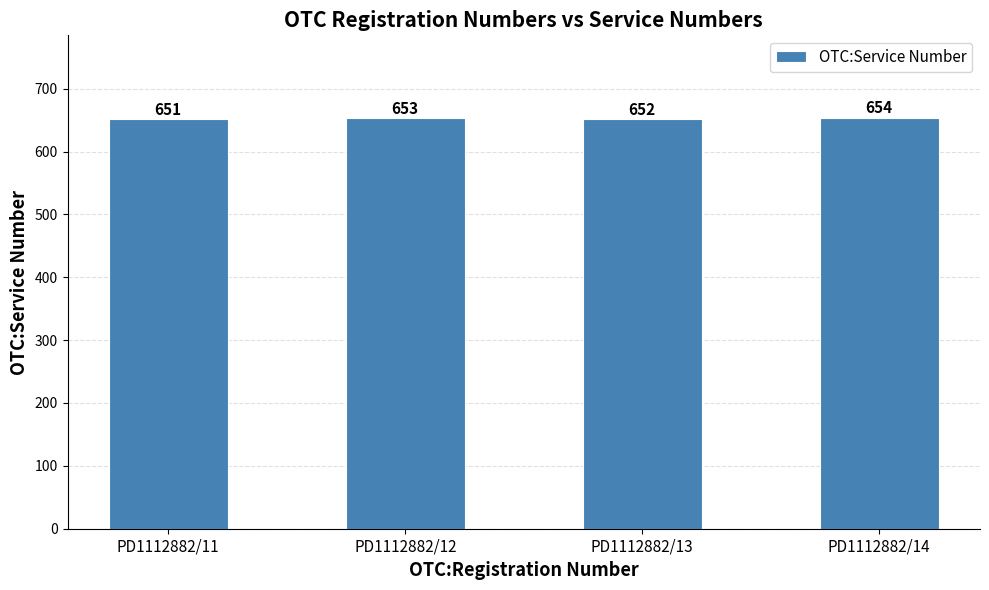

List the labels in order of value, smallest first.

PD1112882/11, PD1112882/13, PD1112882/12, PD1112882/14